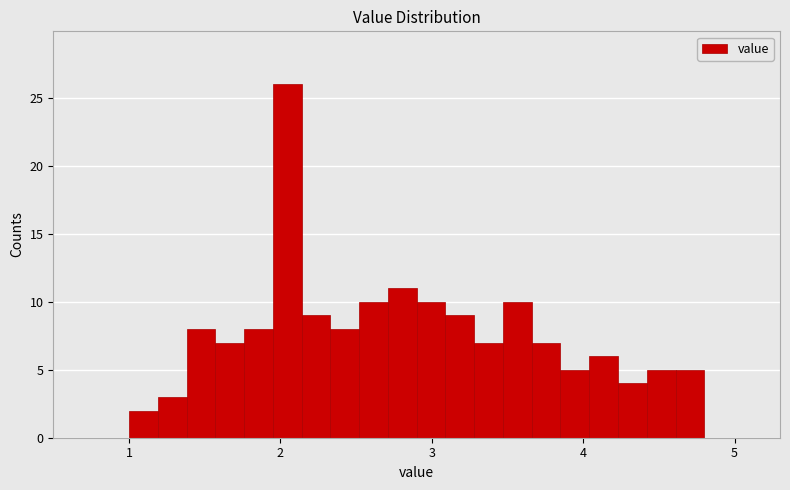

Around what value on the x-axis is the tallest bar? Give the approximate position of its centre, as read against the axis.

2.0